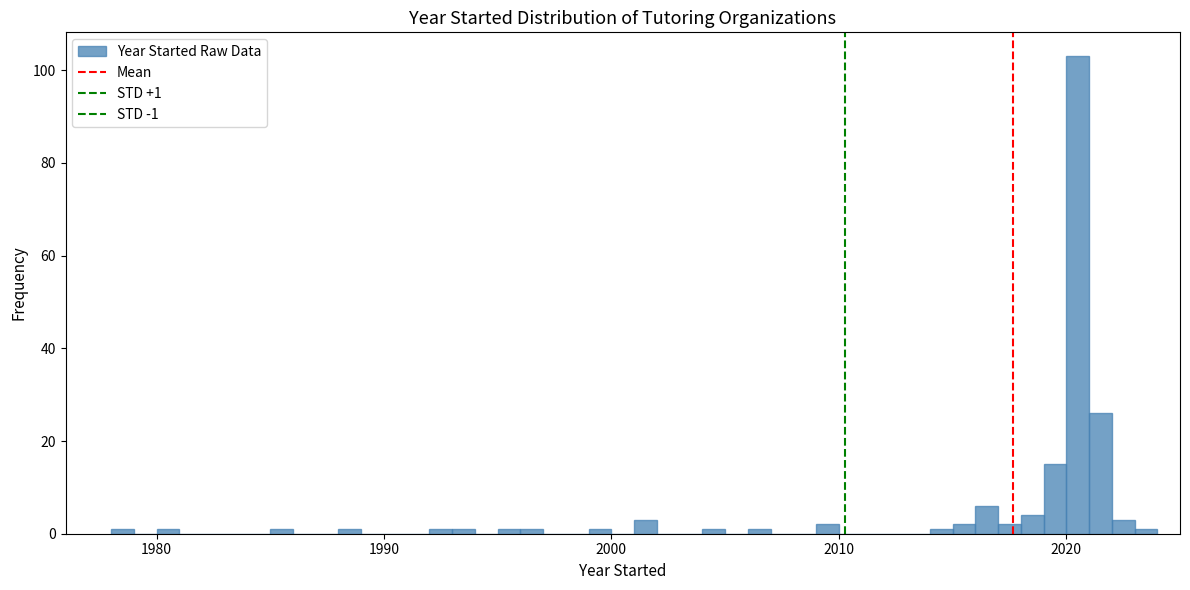

Around what value on the x-axis is the tallest bar? Give the approximate position of its centre, as read against the axis.

2021